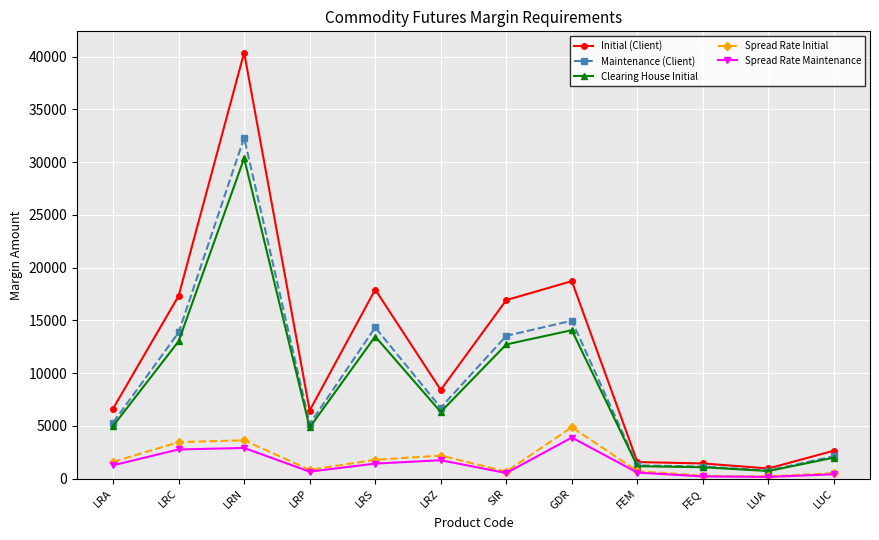

What are all the series names shown in the legend?

Initial (Client), Maintenance (Client), Clearing House Initial, Spread Rate Initial, Spread Rate Maintenance